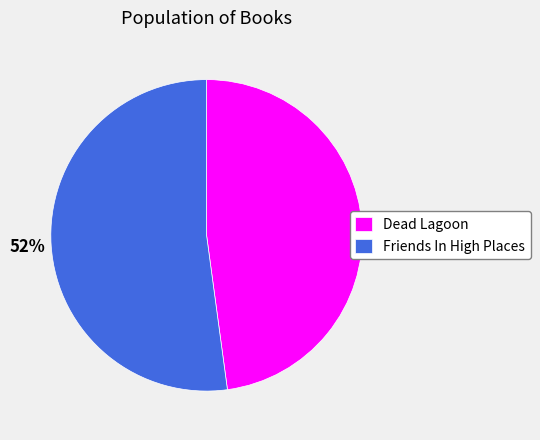

True or false: Friends In High Places accounts for 46% of the total.

False